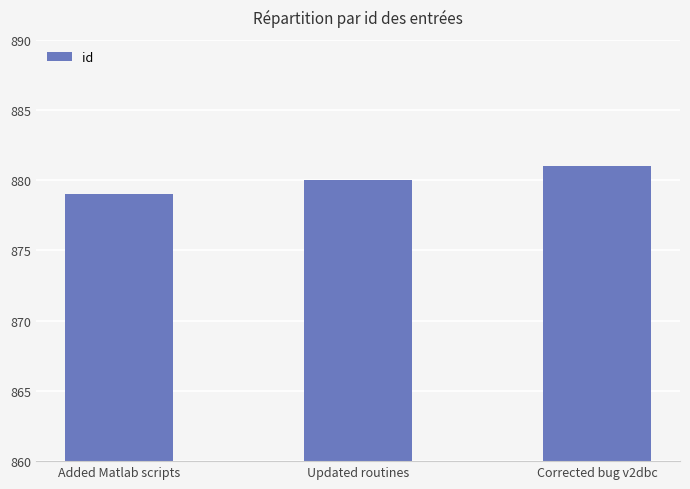

How many values are below 880?

1